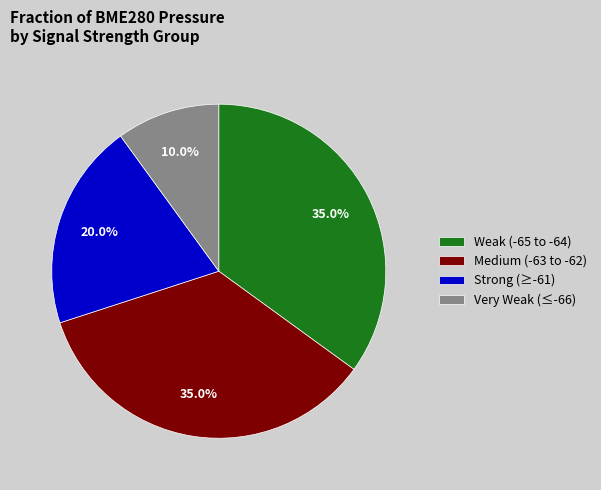

Which has a higher value, Medium (-63 to -62) or Very Weak (≤-66)?

Medium (-63 to -62)